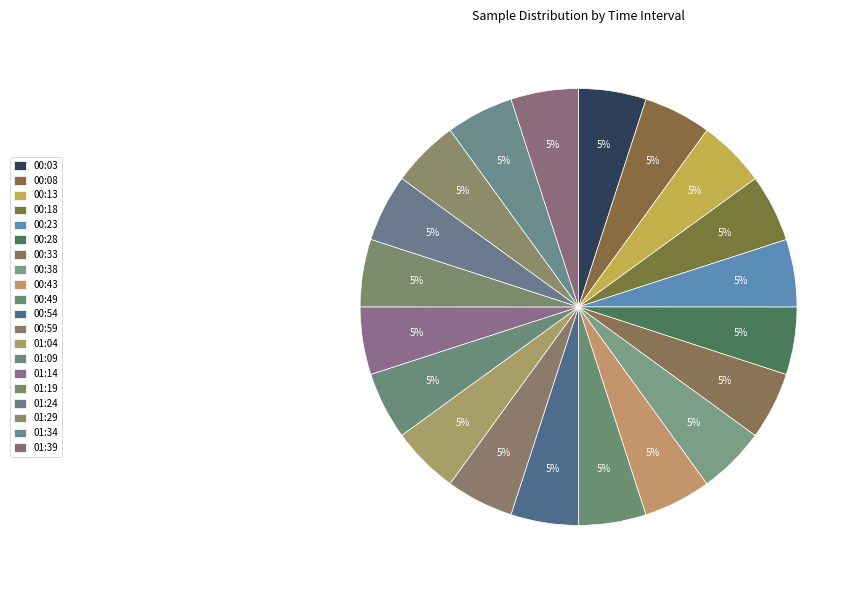

How many segments does this pie chart have?

20